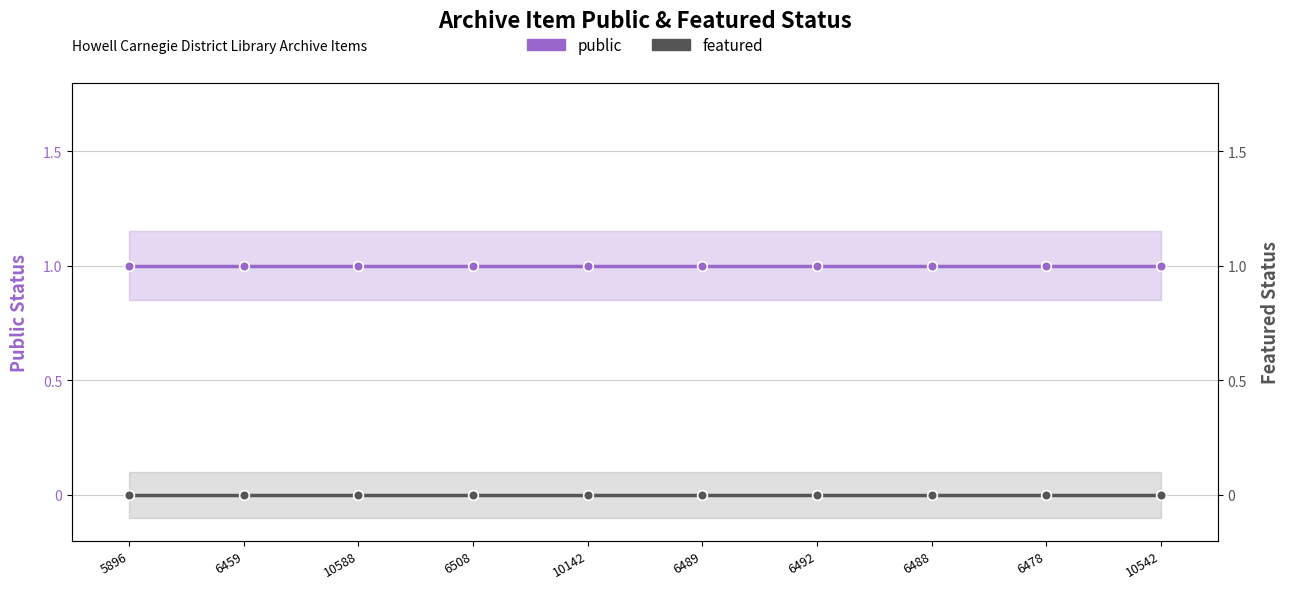

What are all the series names shown in the legend?

public, featured